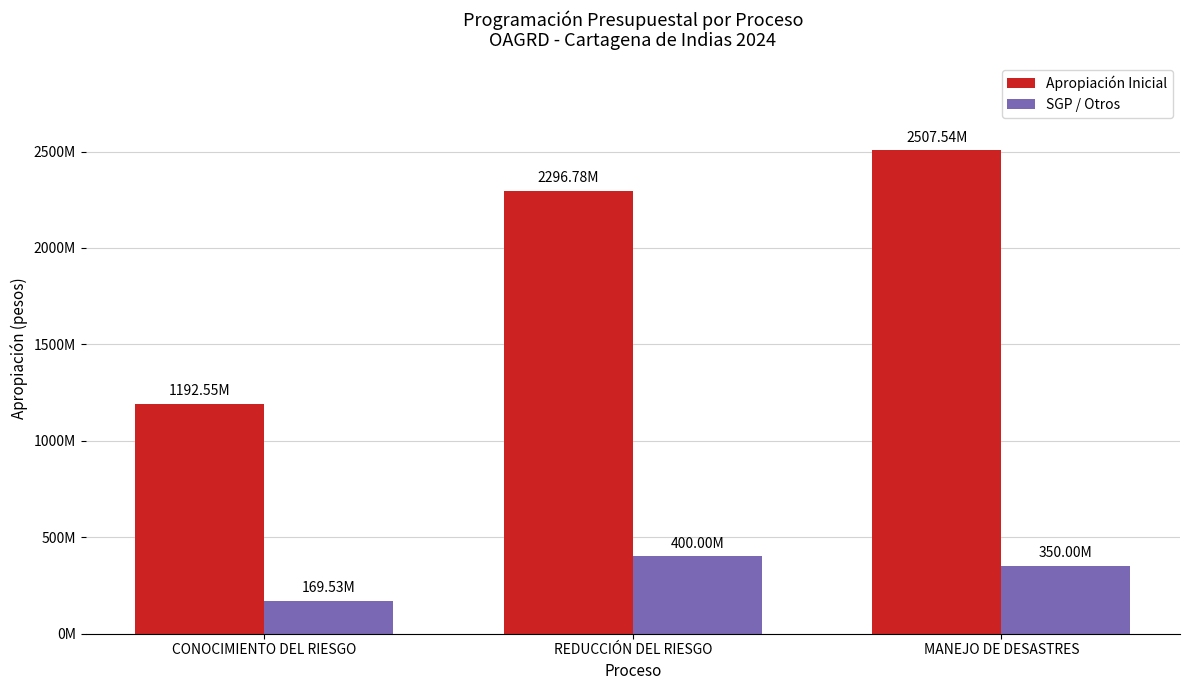

At which label does SGP / Otros first exceed 350000000?

REDUCCIÓN DEL RIESGO